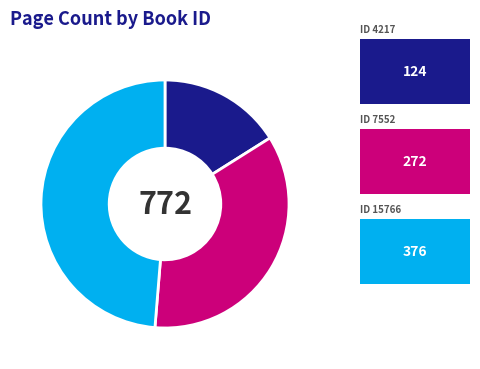

Is there any slice that represents more than half of the pie?

No